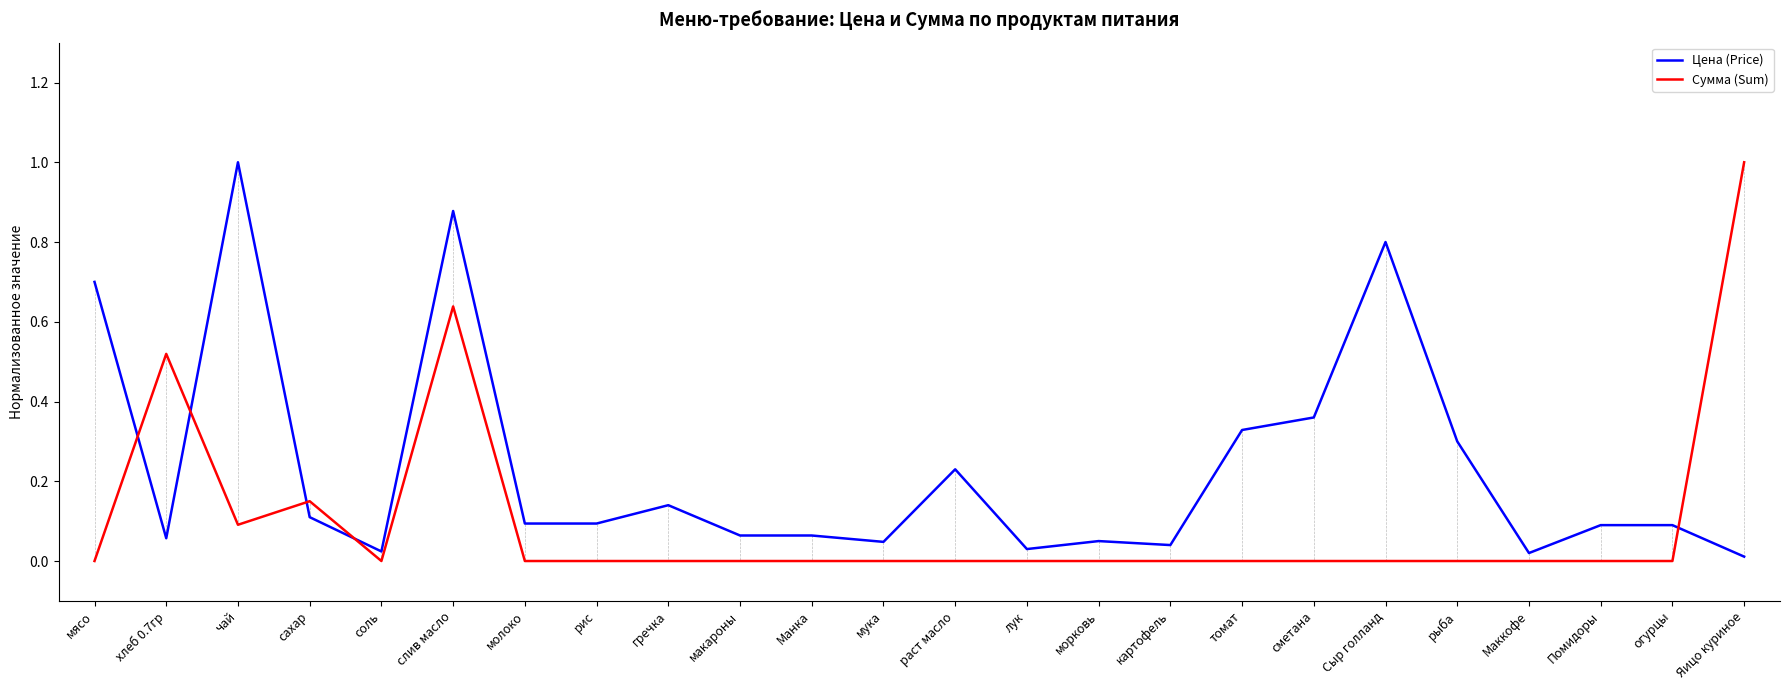

What position from the right is рыба?

5